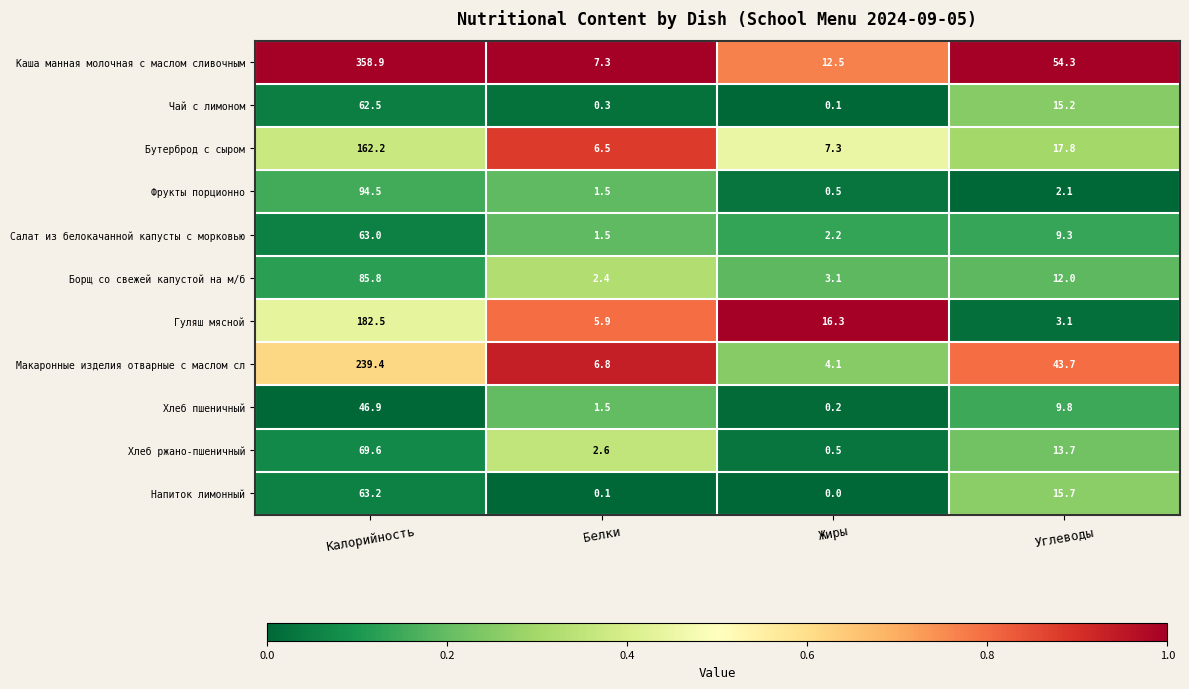

Where does the Хлеб пшеничный series first go above 9?

Калорийность